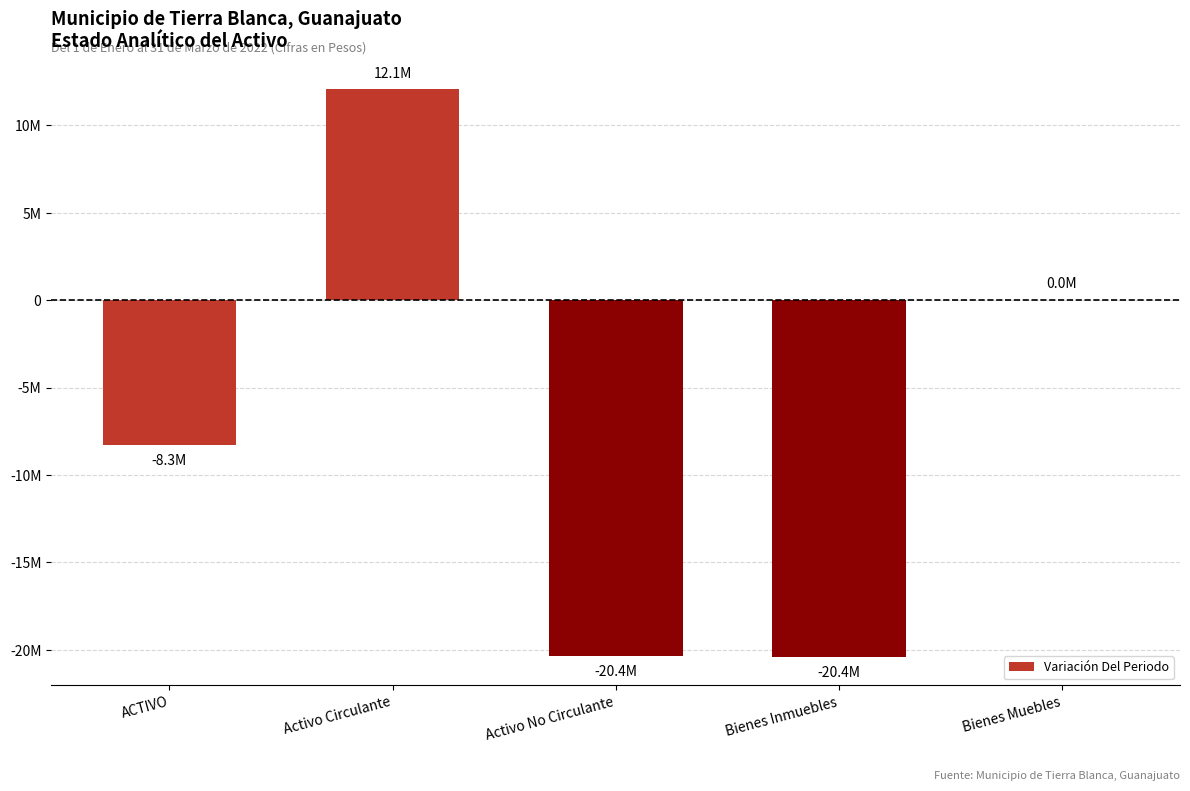

Which category has the highest value across all series?

Activo Circulante